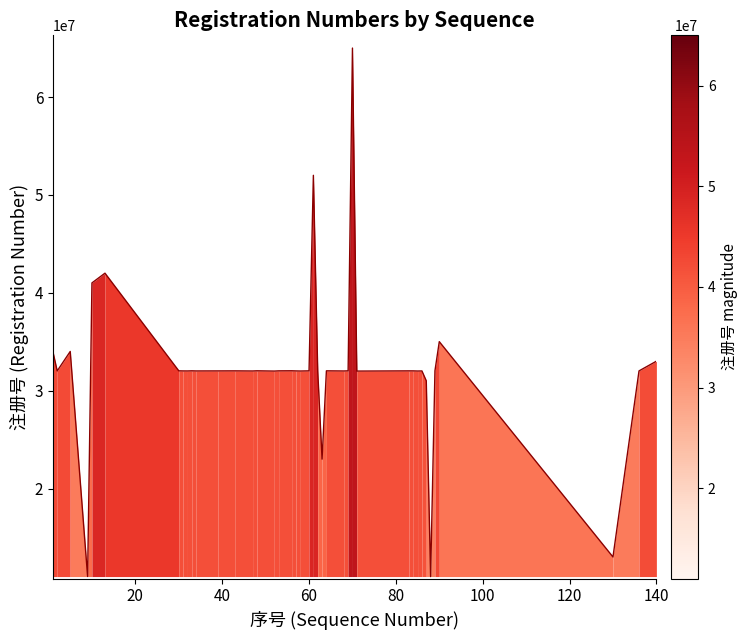

What is the greatest value displayed?

65003838